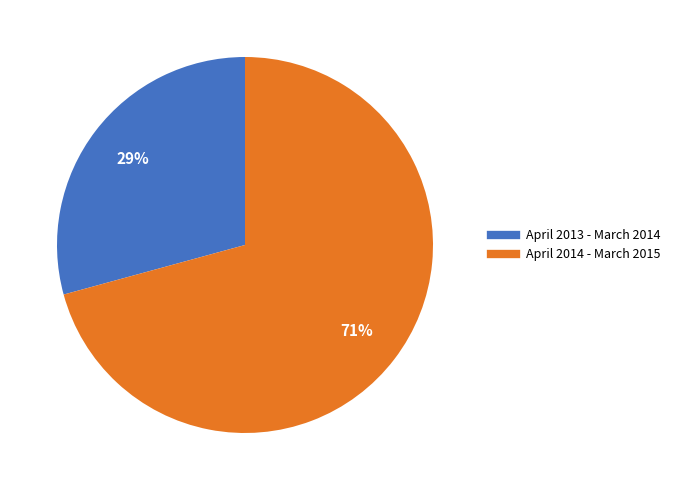

Which slice represents more than half of the pie?

April 2014 - March 2015